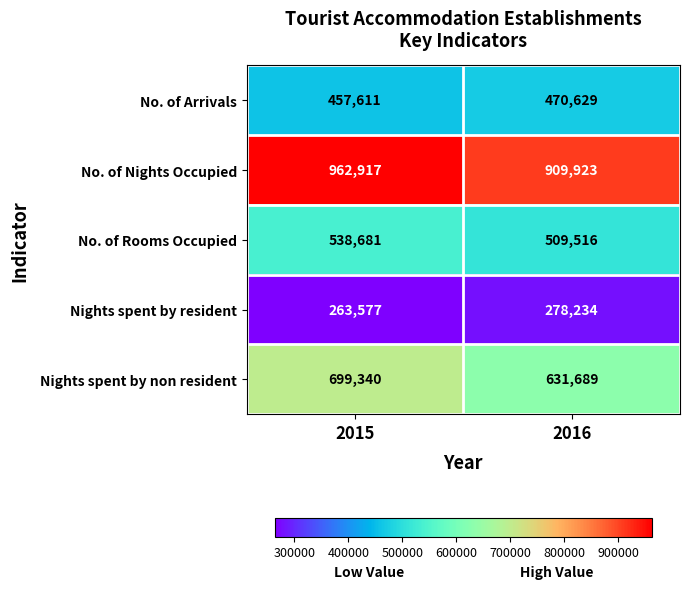

Reading right to left, what are all the values shown in this chart?

No. of Arrivals: 2016=470629	2015=457611
No. of Nights Occupied: 2016=909923	2015=962917
No. of Rooms Occupied: 2016=509516	2015=538681
Nights spent by resident: 2016=278234	2015=263577
Nights spent by non resident: 2016=631689	2015=699340